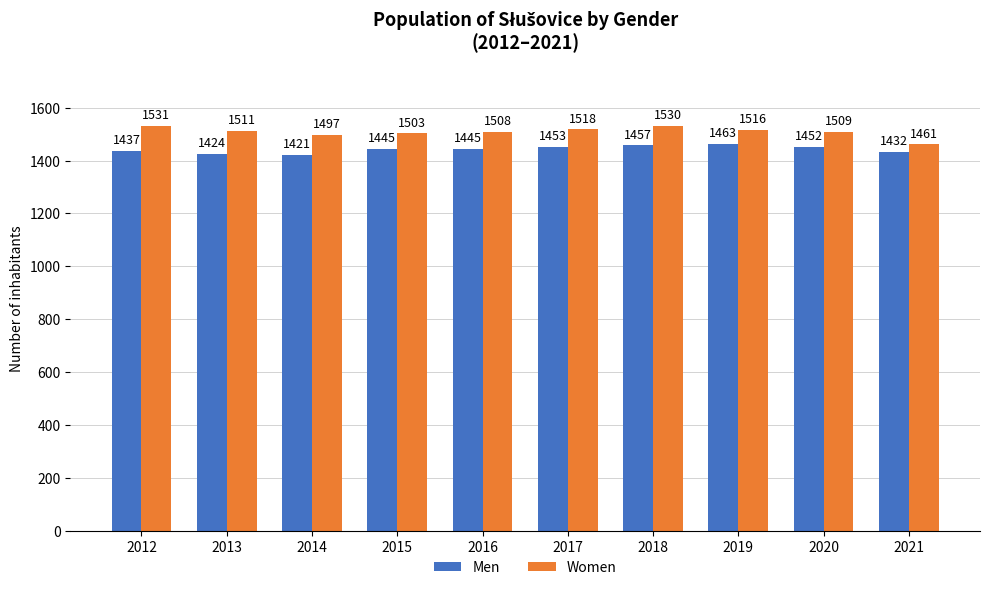

Which series has the largest range (max minus min)?

Women